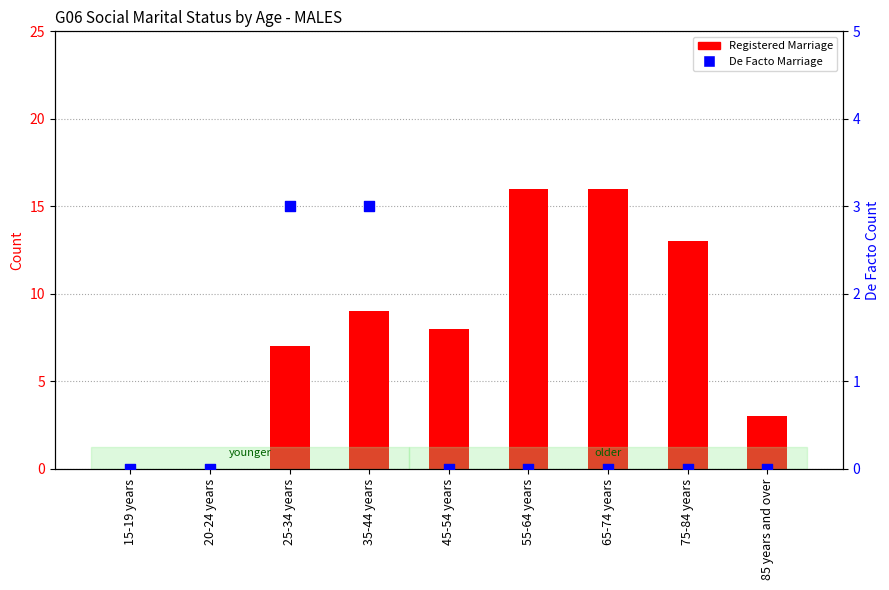

At which category is the sum across all series the highest?

55-64 years